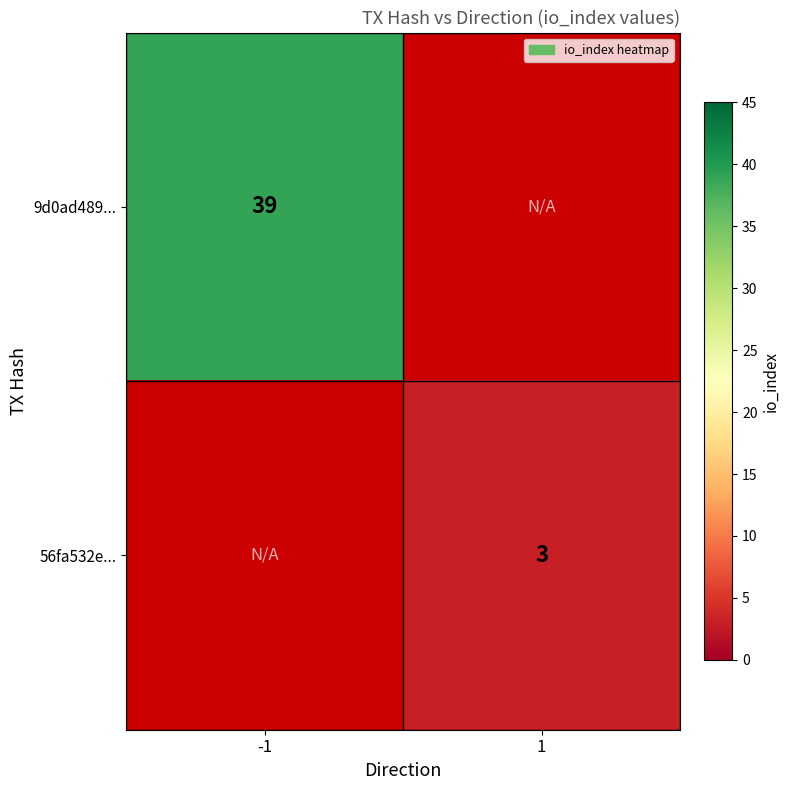

The 9d0ad489... series shows 25 at -1. True or false?

False